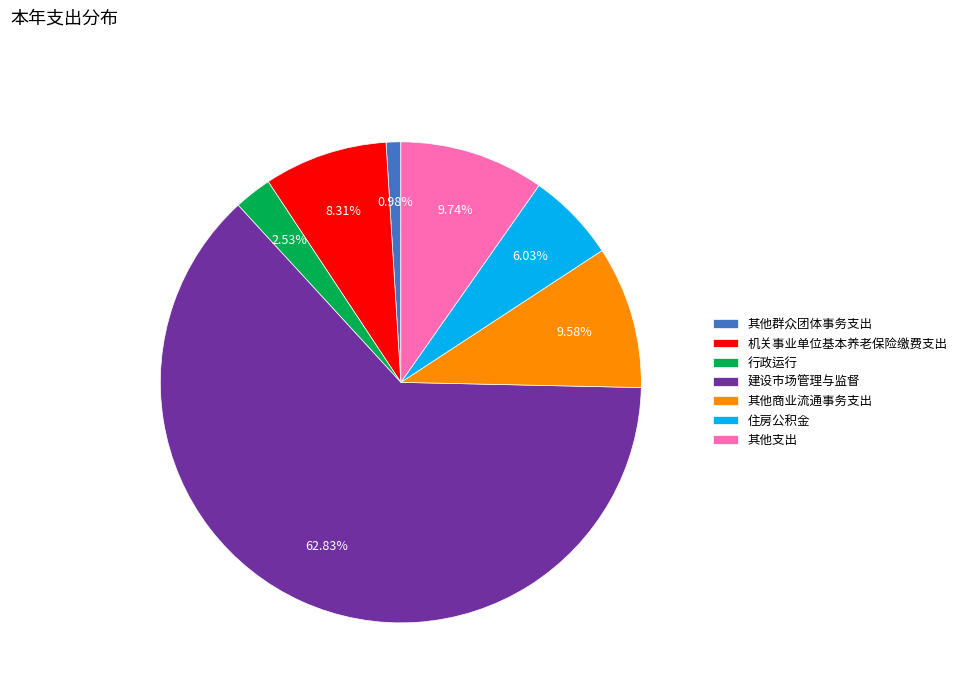

Count the number of slices in the pie.

7